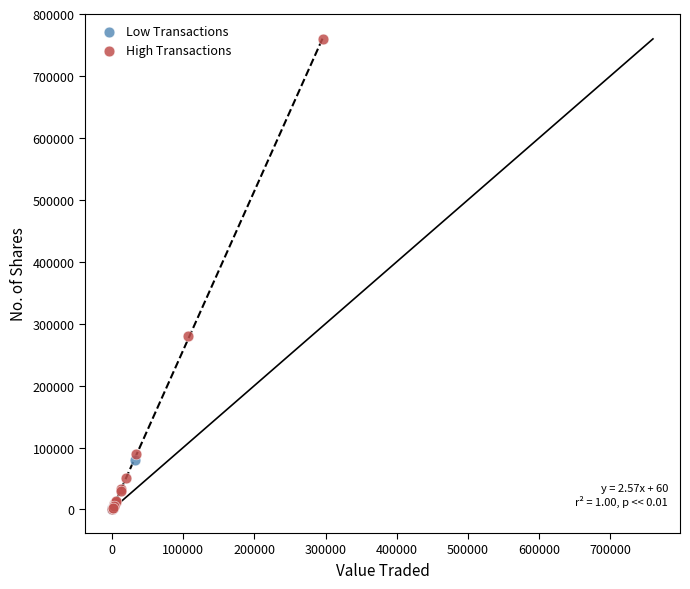

What are all the series names shown in the legend?

Low Transactions, High Transactions